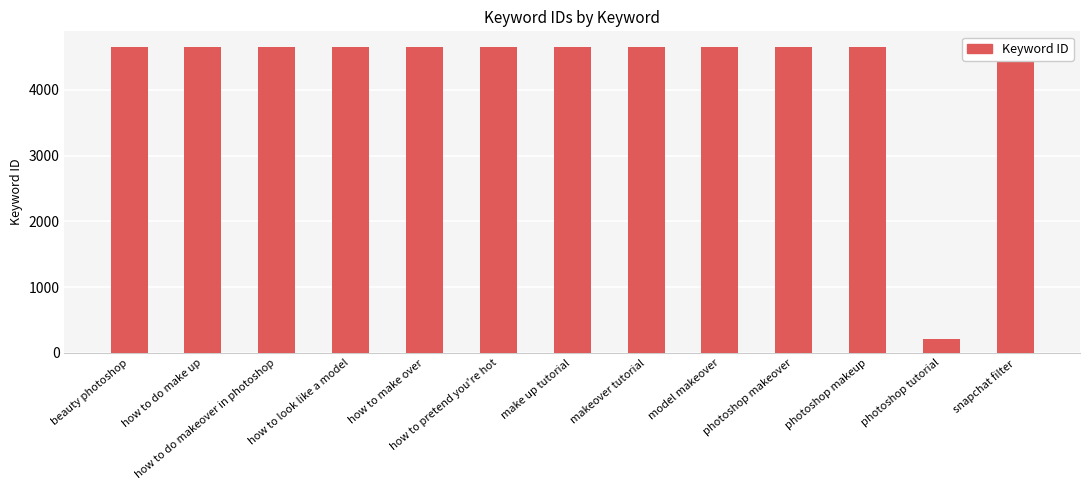

What is the change in value from beauty photoshop to snapchat filter?

+6